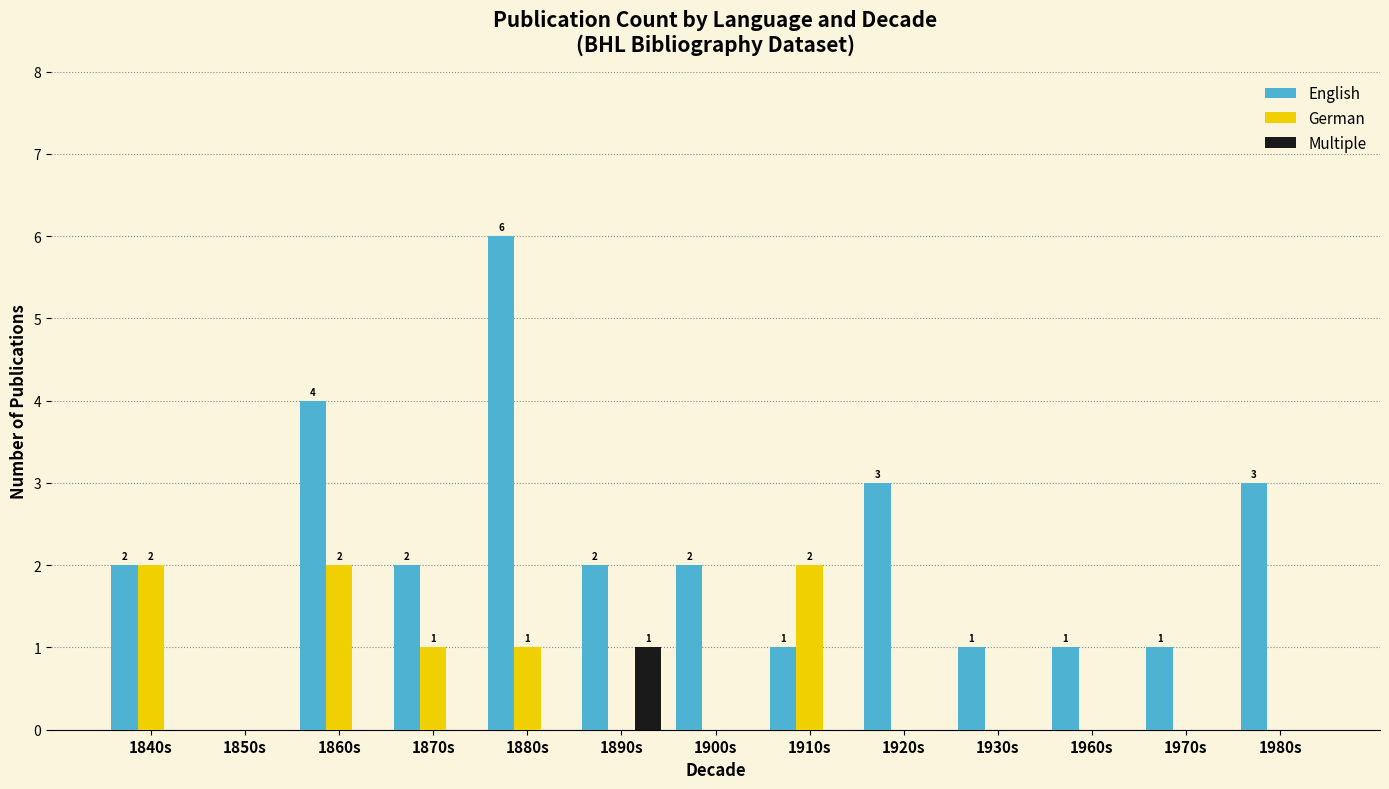

How many series are shown in this chart?

3